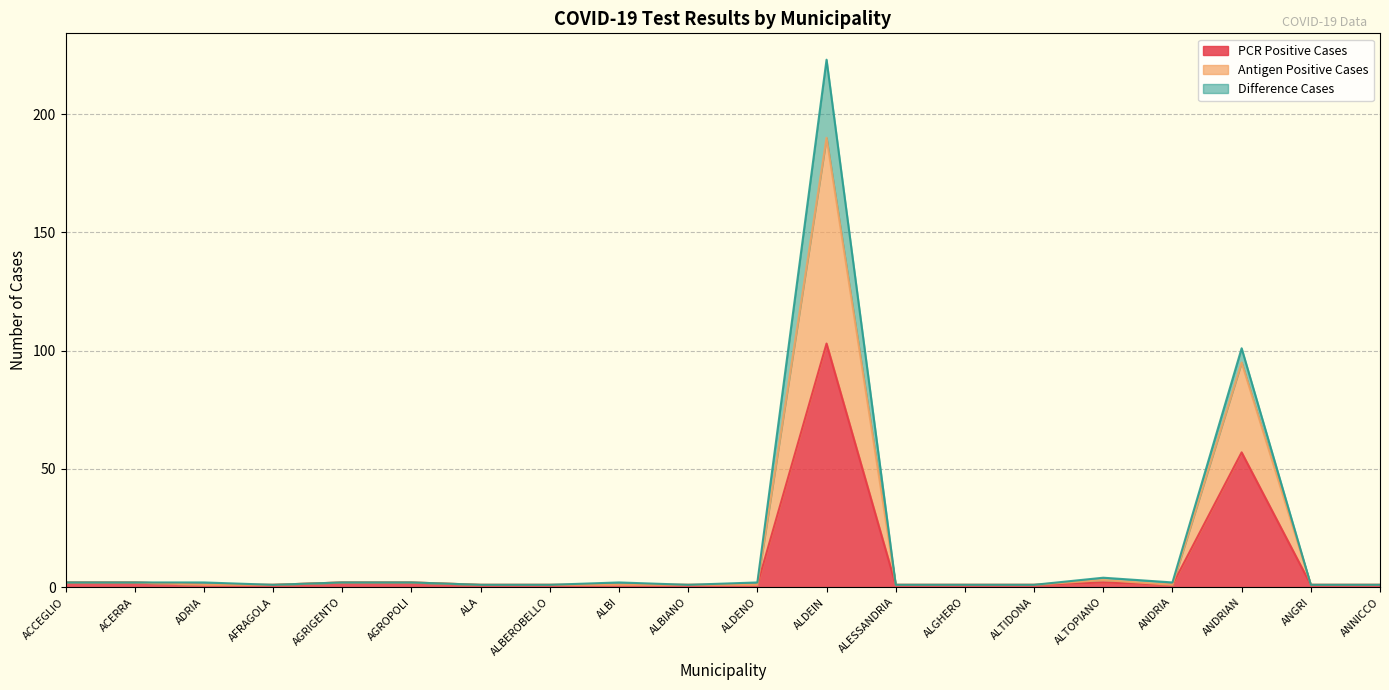

At which category is the sum across all series the highest?

ALDEIN